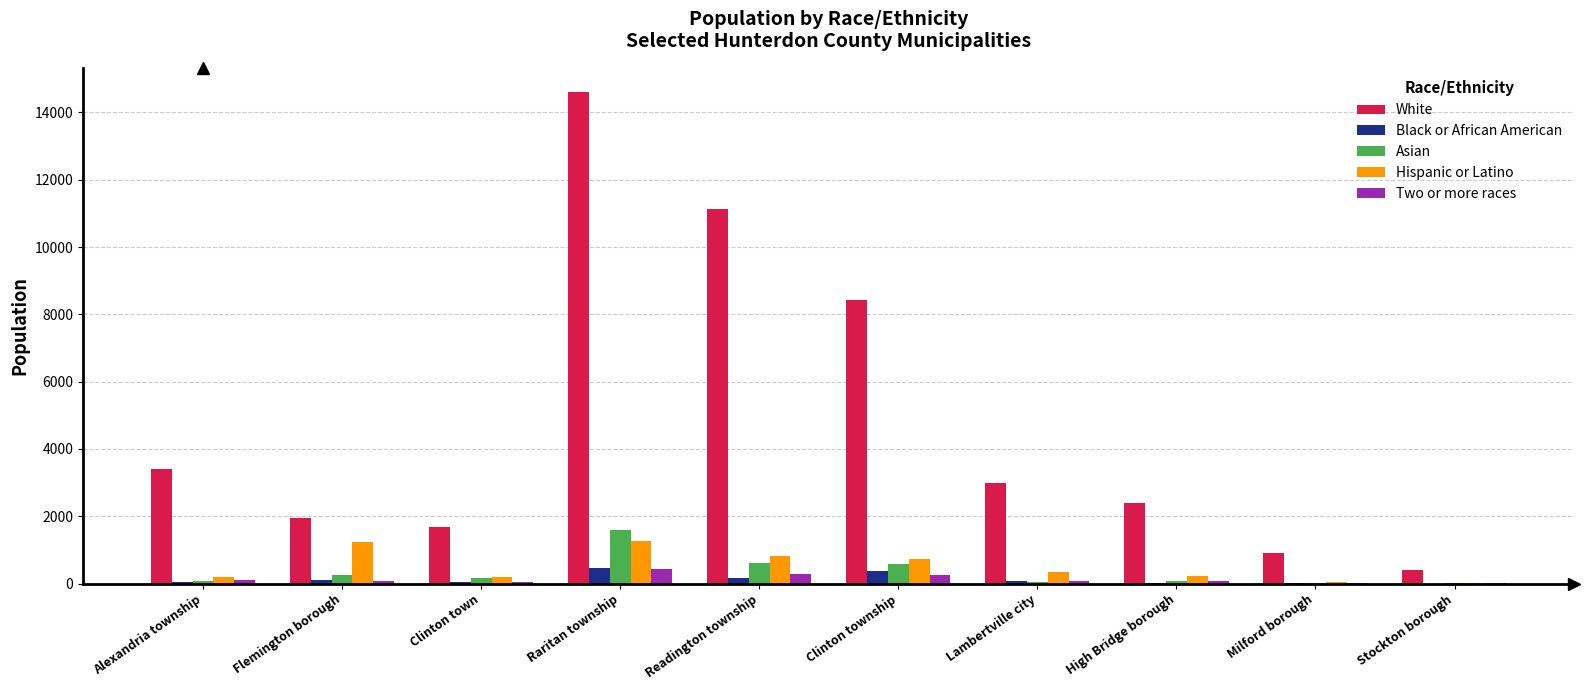

Is the value of Asian at Clinton township greater than the value of White at Stockton borough?

Yes